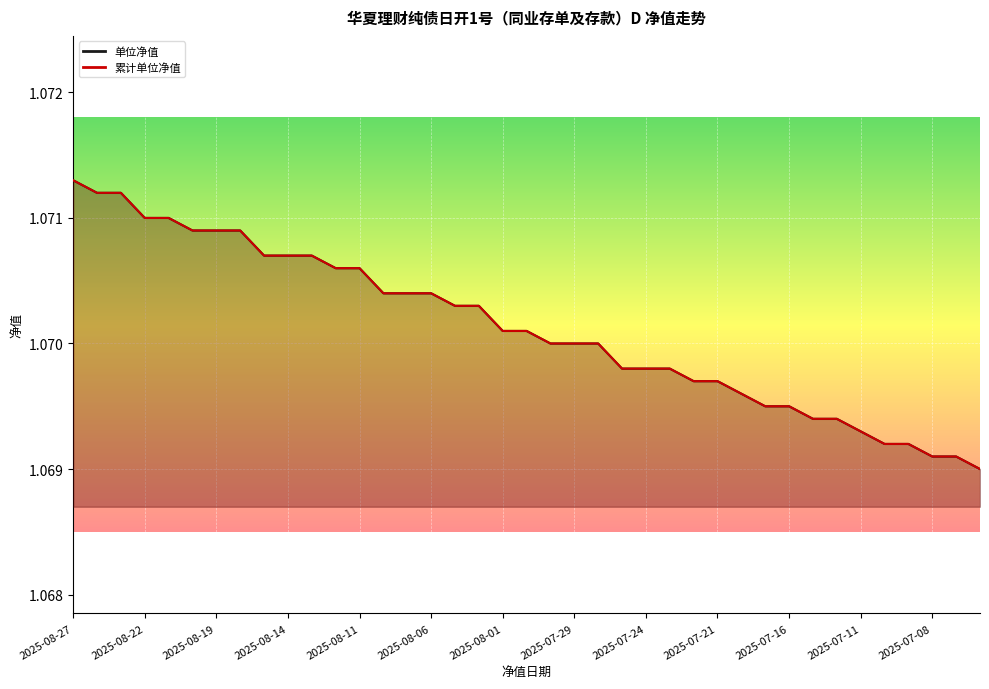

Which series has the largest total across all categories?

单位净值